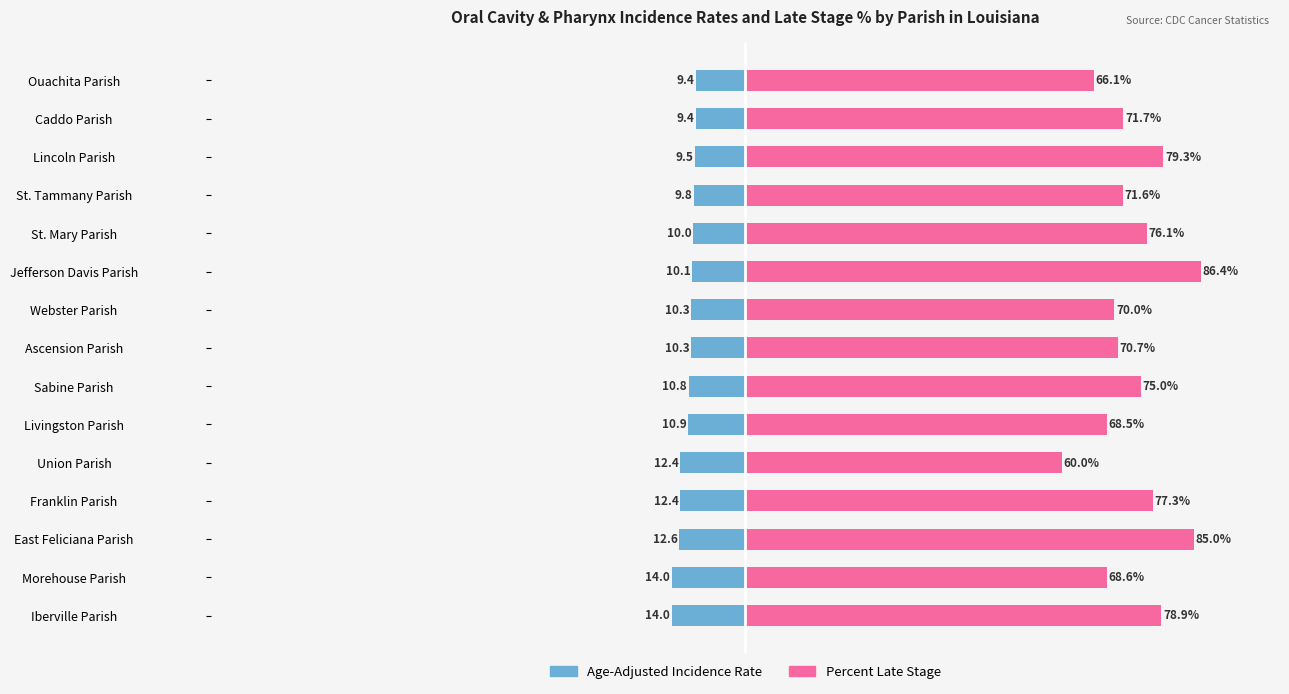

Which series has the largest total across all categories?

Percent Late Stage